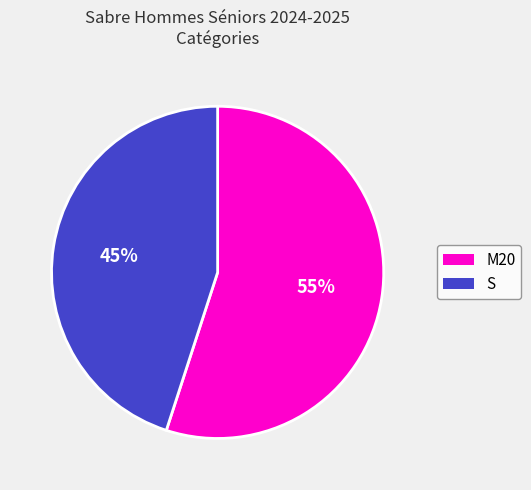

What percentage is the M20 slice, to the nearest percent?

55%